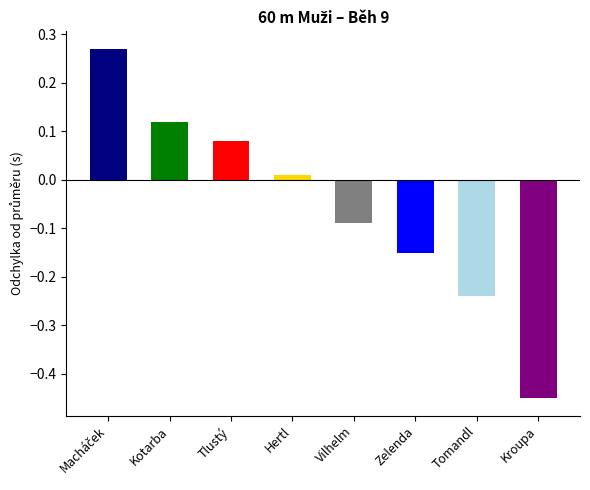

What position from the right is Tomandl David?

2